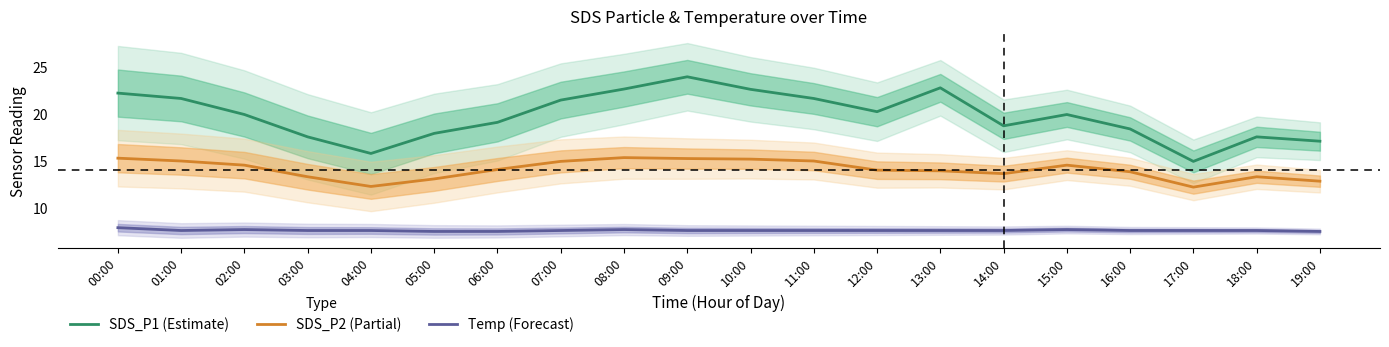

Which category has the highest value in the Temp (Forecast) series?

00:00